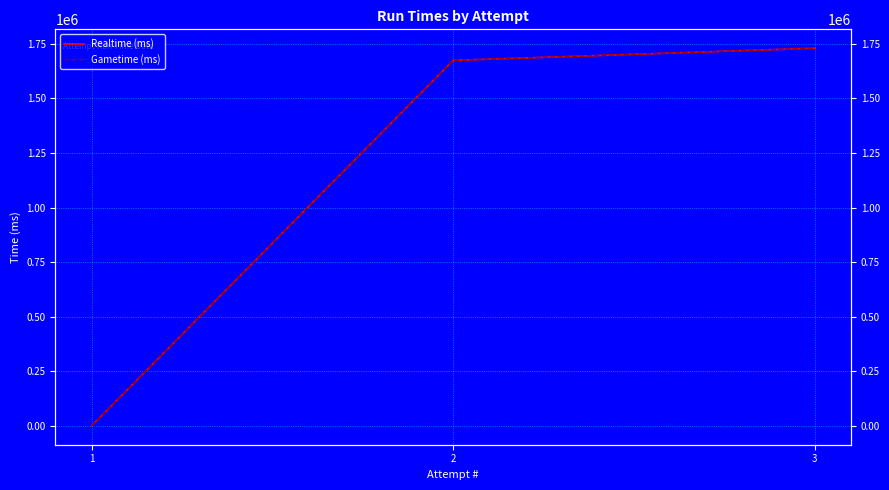

Between 2 and 1, which is larger?

2